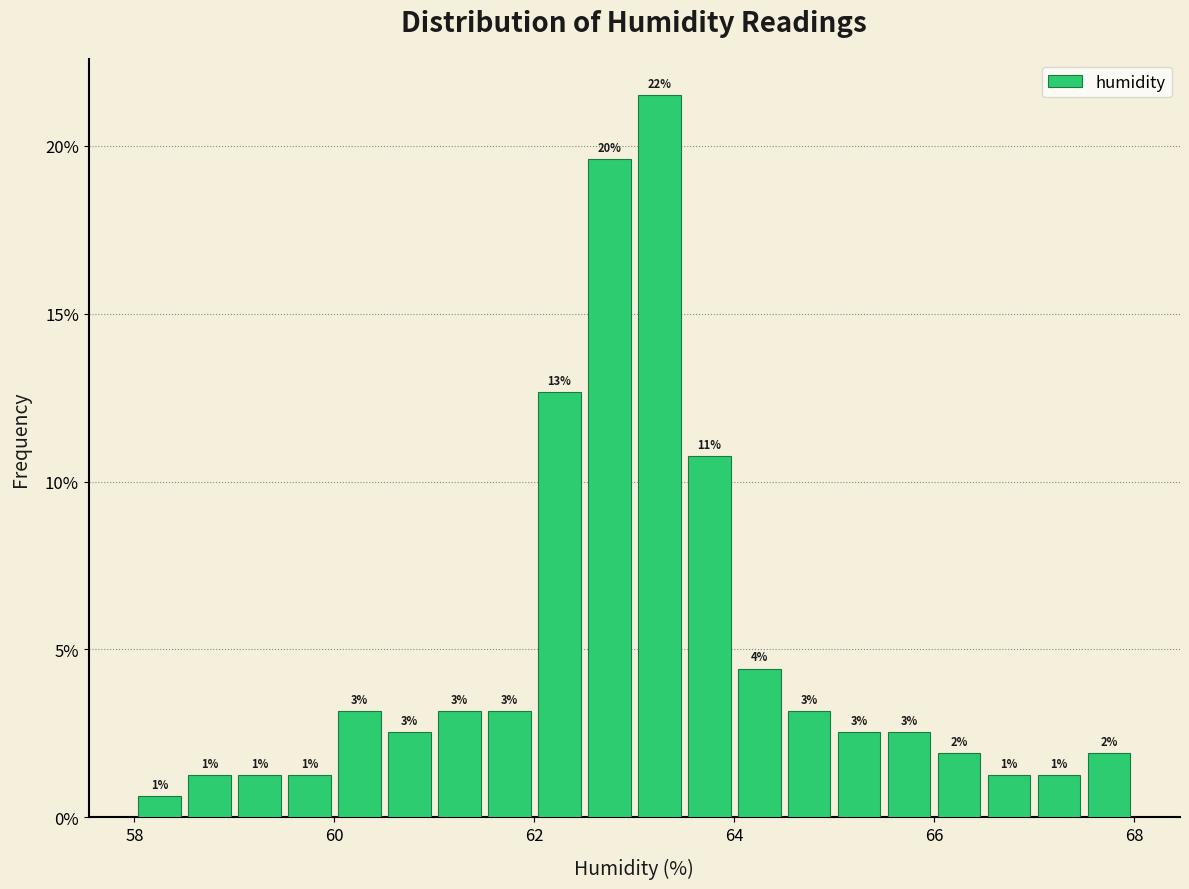

Read against the x-axis, roughly where is the centre of the tallest bar?

63.2